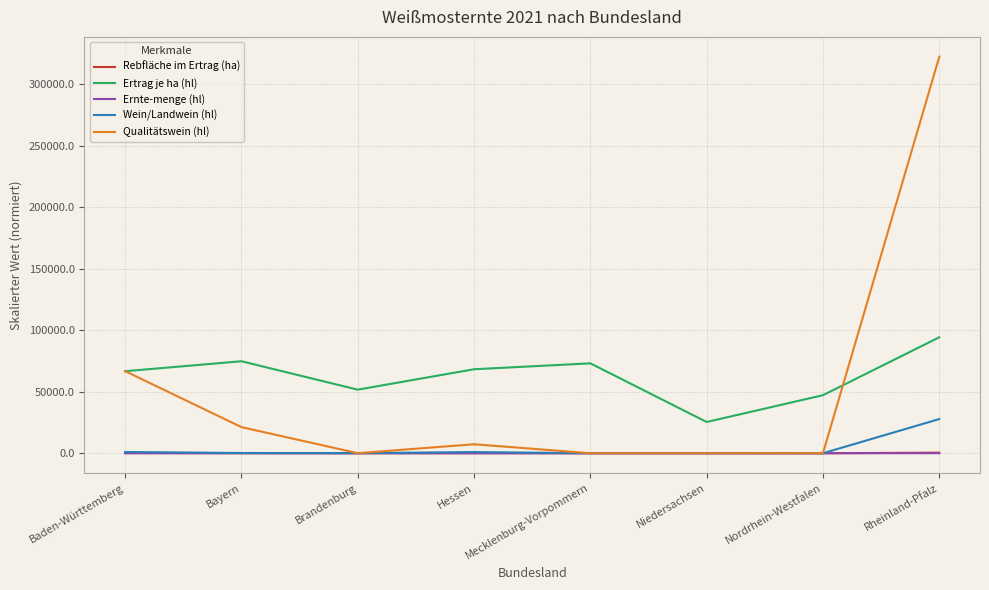

At which label does Rebfläche im Ertrag (ha) first exceed 30?

Baden-Württemberg